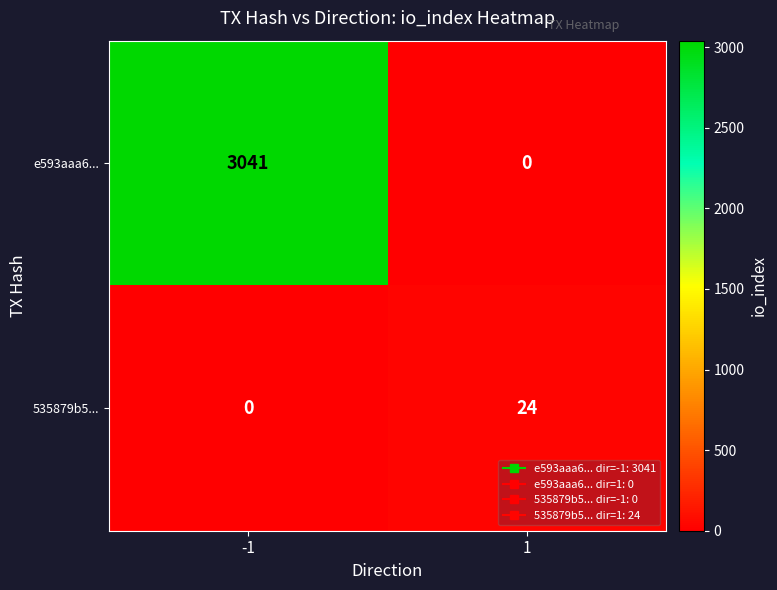

The value of e593aaa6... at -1 is 4570. True or false?

False